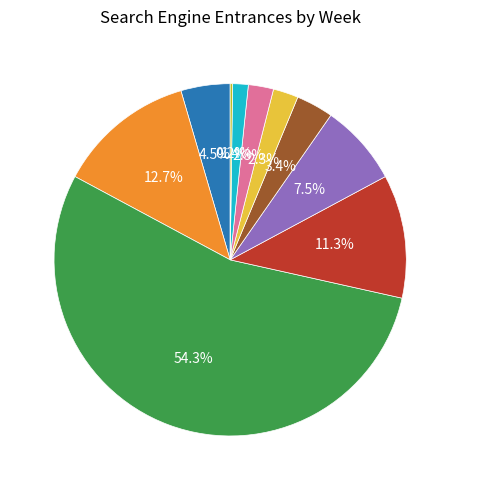

Which category has the biggest portion of the pie?

2016-08-10